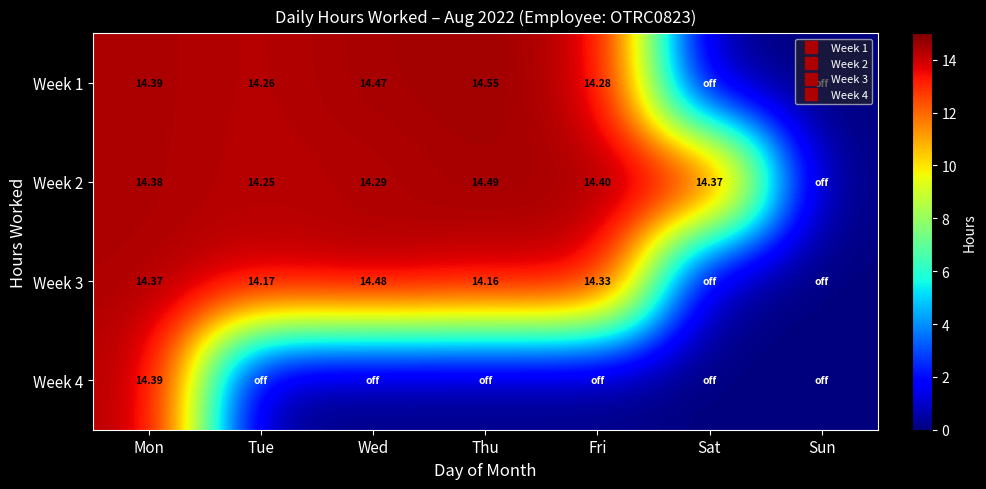

What is the sum of the Week 2 values at Tue and Sun?

14.2